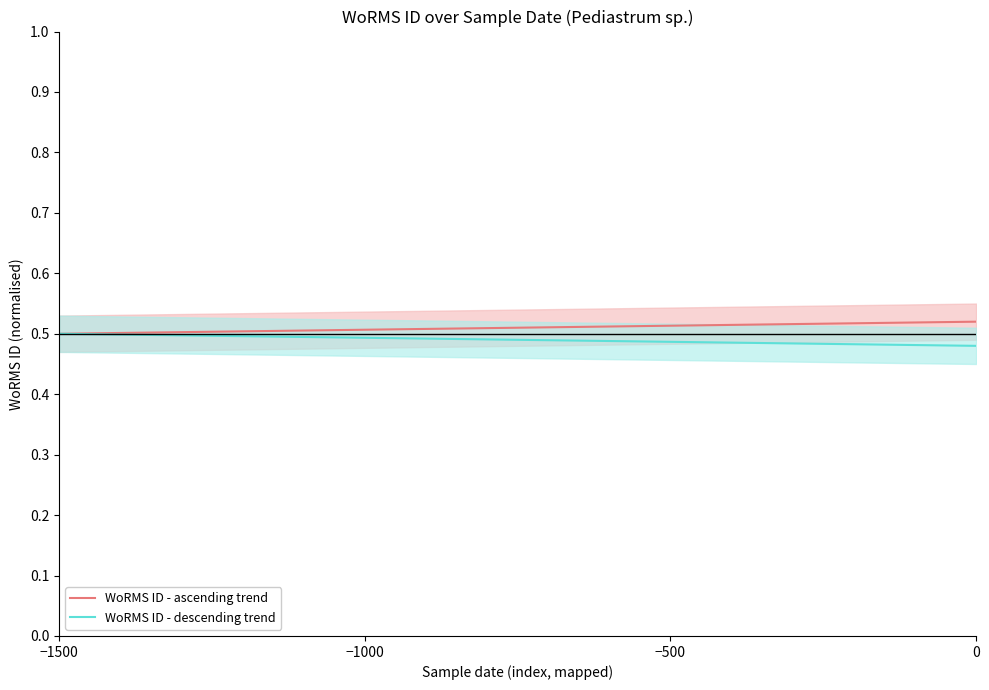

Is the value of WoRMS ID - descending trend at 0 greater than the value of WoRMS ID - ascending trend at −1500?

No